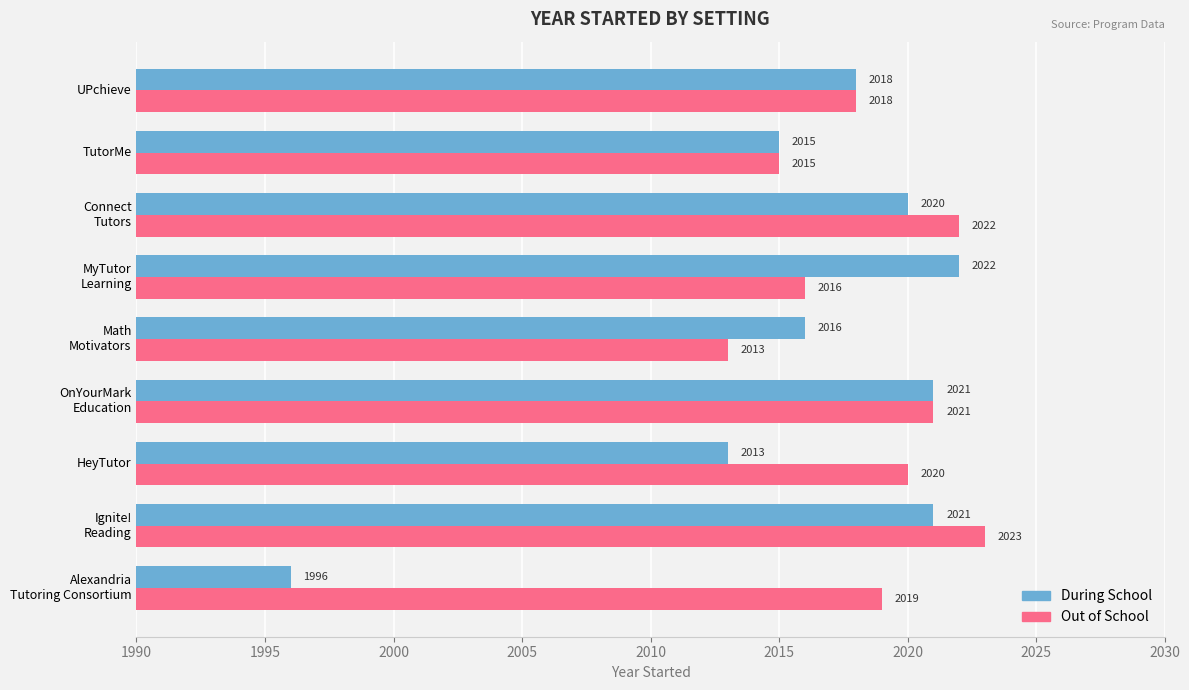

What is the spread (max minus min) of values at HeyTutor?

7